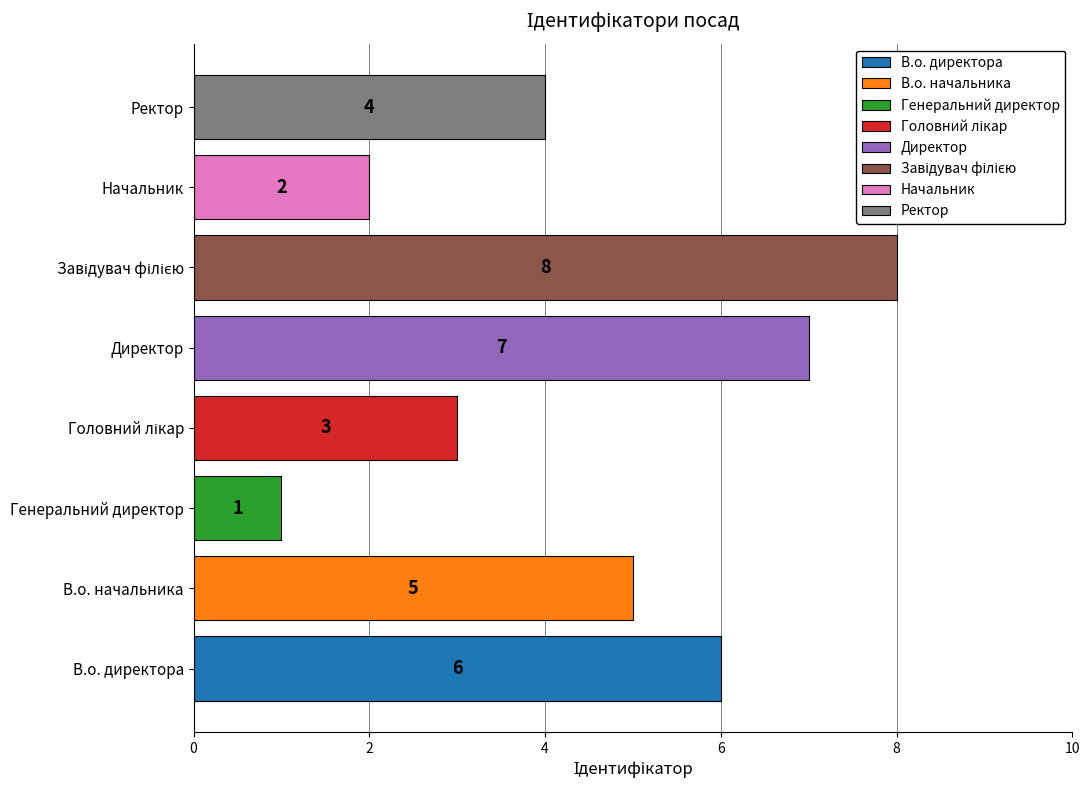

How many values are below 5?

4